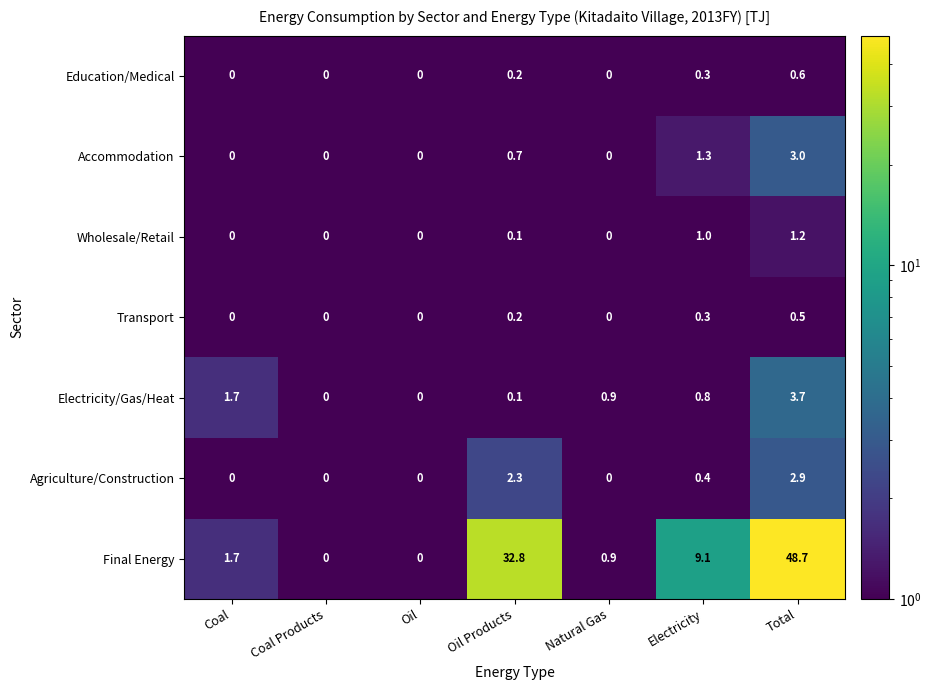

What is the greatest value displayed?

48.7